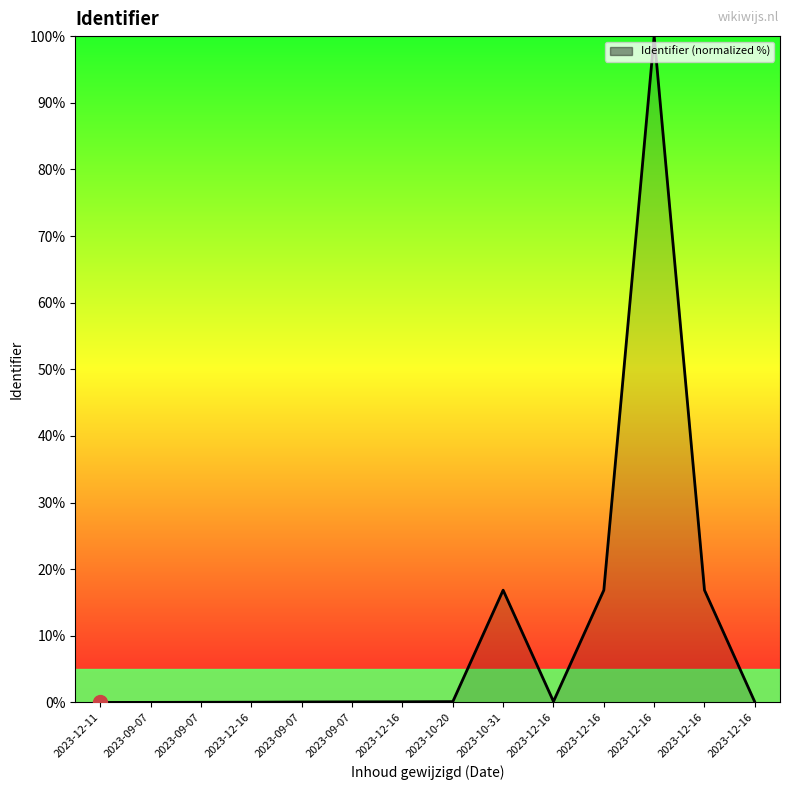

Rank the categories by value from highest to lowest.

2023-12-16, 2023-12-16, 2023-10-31, 2023-12-16, 2023-12-16, 2023-10-20, 2023-12-16, 2023-09-07, 2023-09-07, 2023-12-16, 2023-12-16, 2023-09-07, 2023-09-07, 2023-12-11